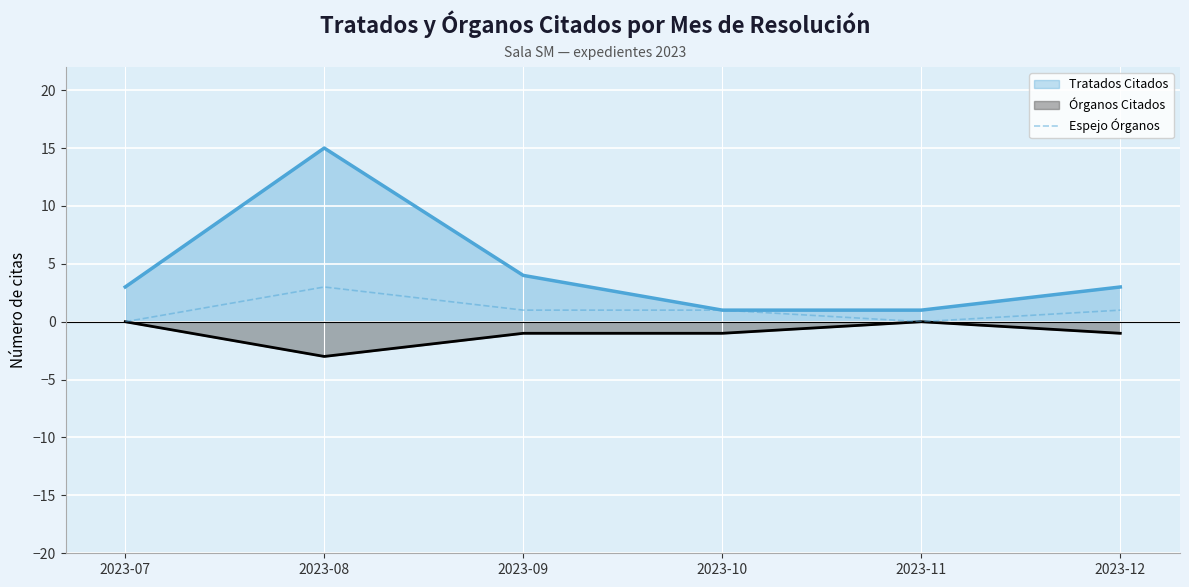

Which category has the highest value in the Espejo Órganos series?

2023-08